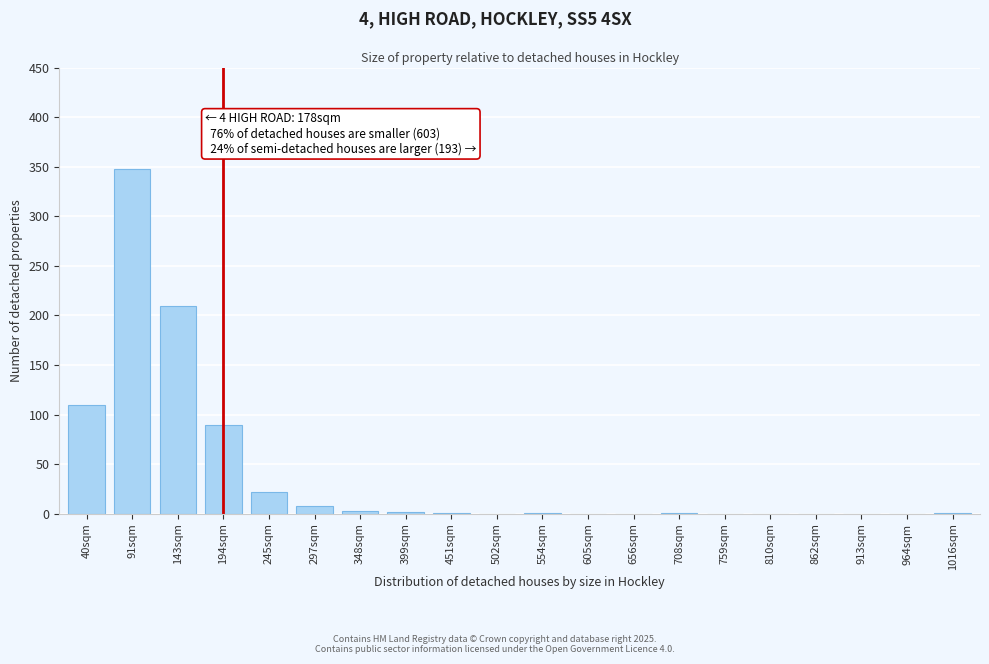

Between 656sqm and 245sqm, which is larger?

245sqm